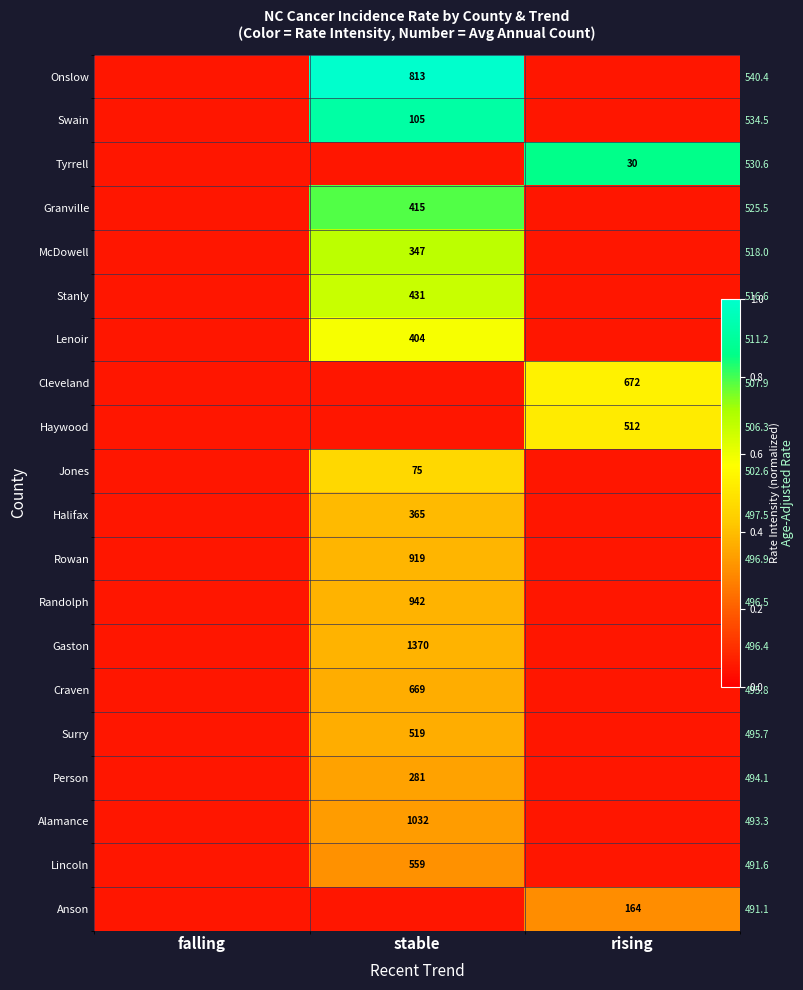

At stable, list the series in order from smallest to largest.

Tyrrell, Cleveland, Haywood, Anson, Lincoln, Alamance, Person, Surry, Craven, Gaston, Randolph, Rowan, Halifax, Jones, Lenoir, Stanly, McDowell, Granville, Swain, Onslow